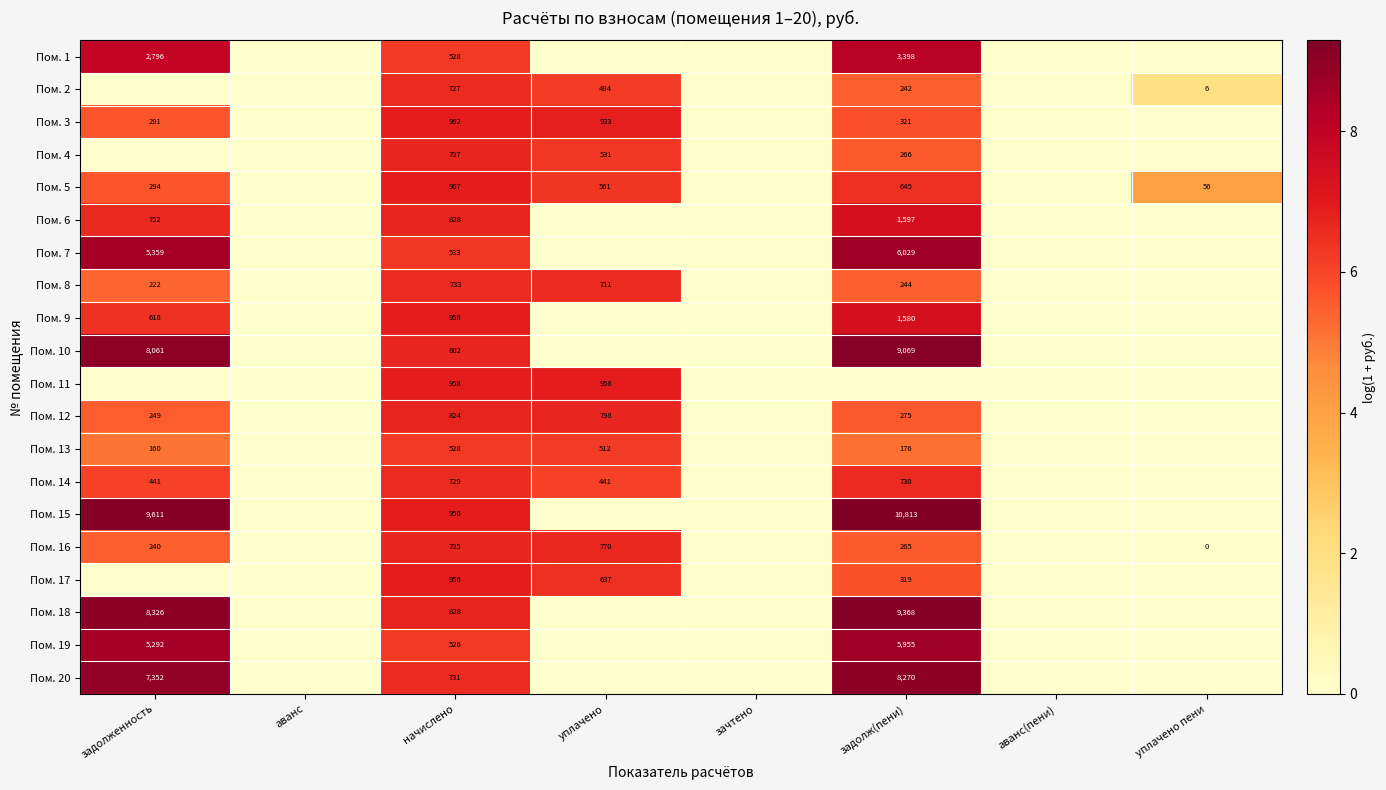

The value of Пом. 20 at задолженность is 7352. True or false?

True